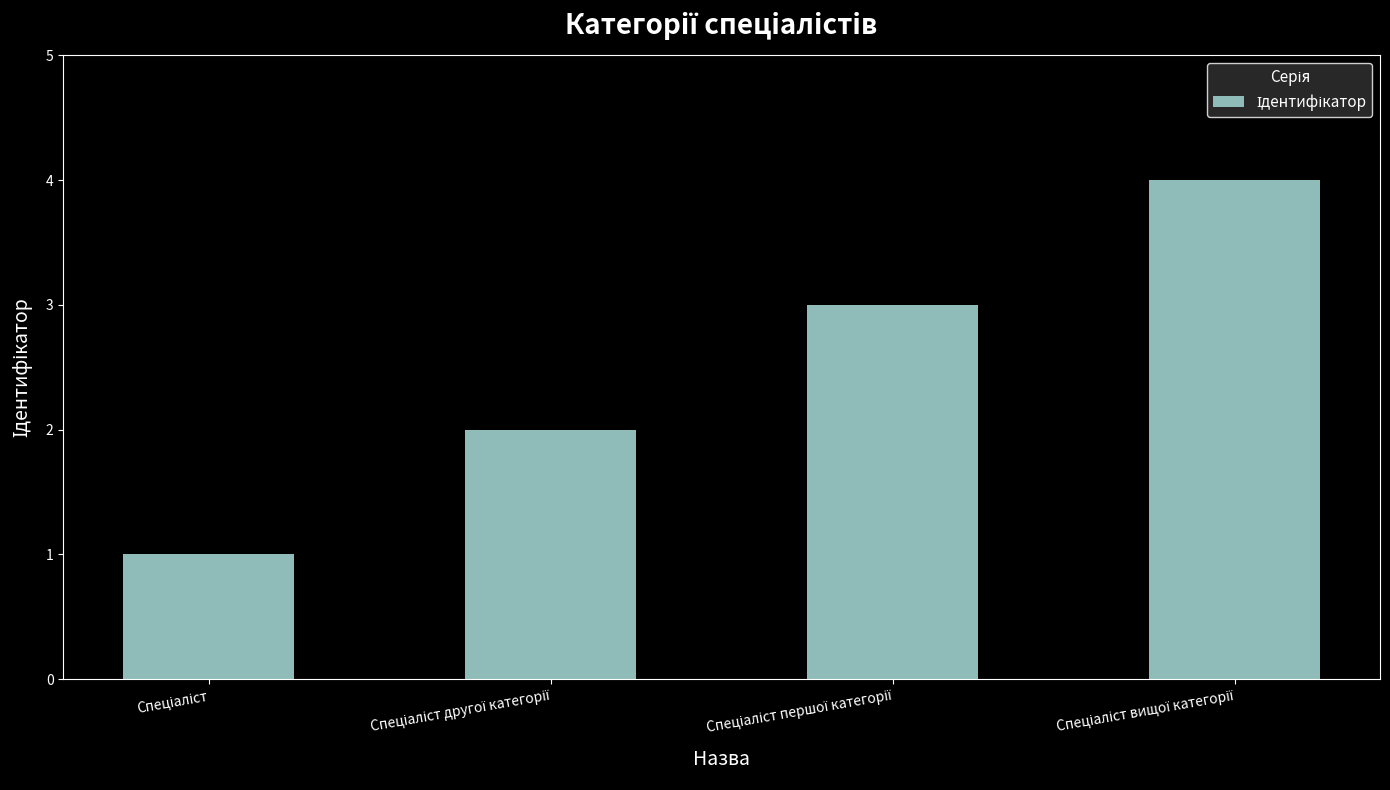

What is the sum of all values?

10